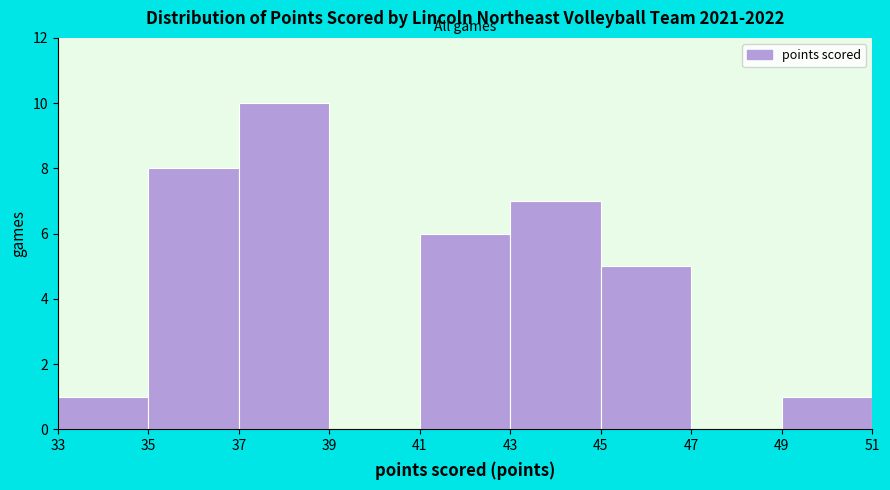

Reading left to right, list every bar in this chart as the range it spans on the x-axis followed by its height. The values are not printed on the chart, so give them approximately, as read against the axis.

33 to 35: 1
35 to 37: 8
37 to 39: 10
39 to 41: 0
41 to 43: 6
43 to 45: 7
45 to 47: 5
47 to 49: 0
49 to 51: 1